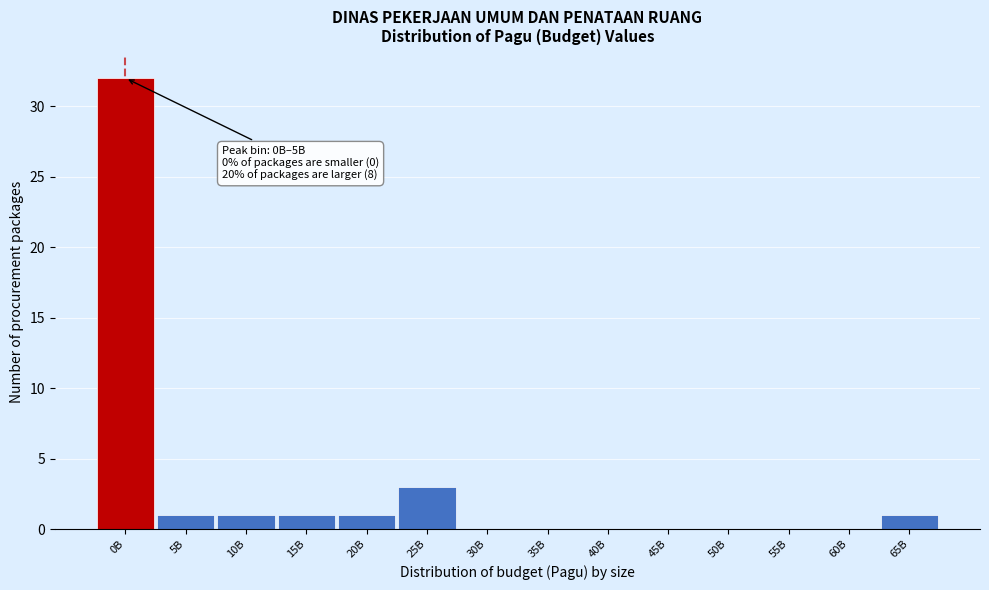

Reading left to right, extract all data points from this chart.

0B=32	5B=1	10B=1	15B=1	20B=1	25B=3	30B=0	35B=0	40B=0	45B=0	50B=0	55B=0	60B=0	65B=1